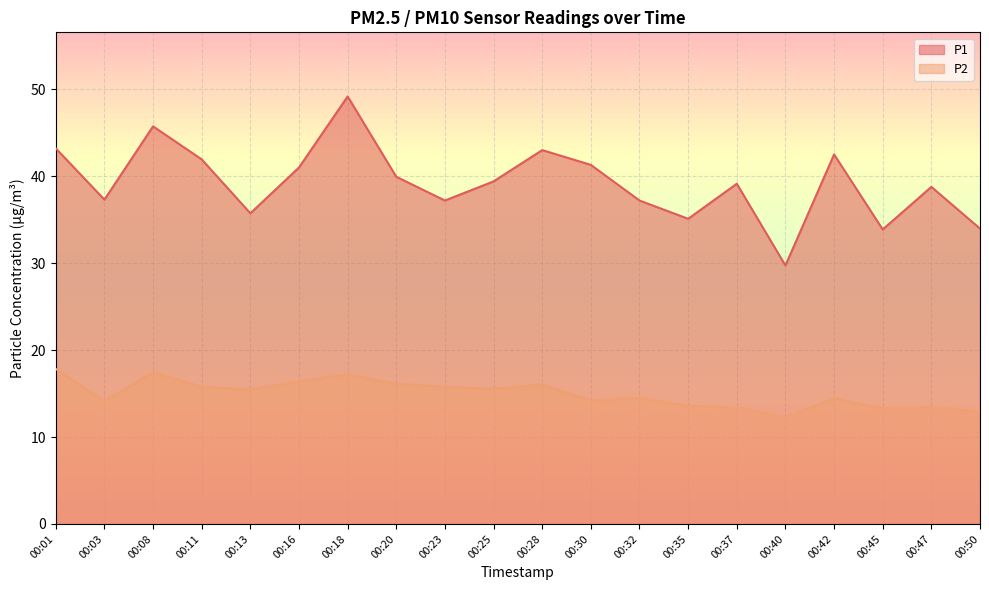

Where does the P1 series first go above 39?

00:01